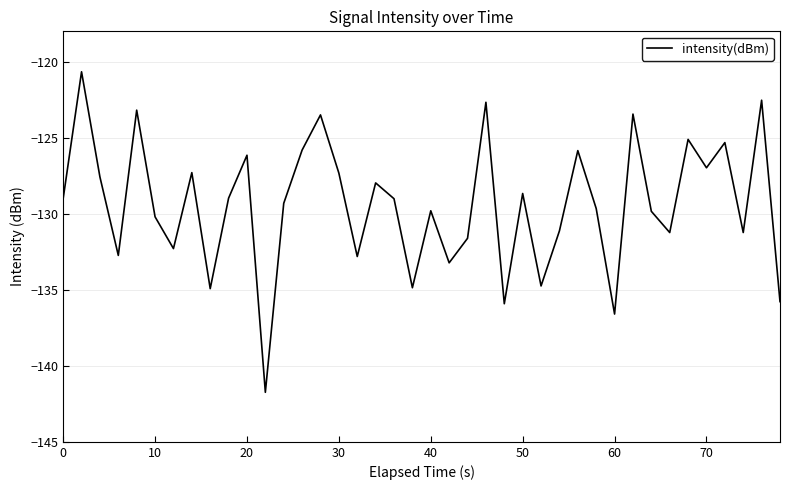

What is the difference between the maximum and minimum values?

21.1